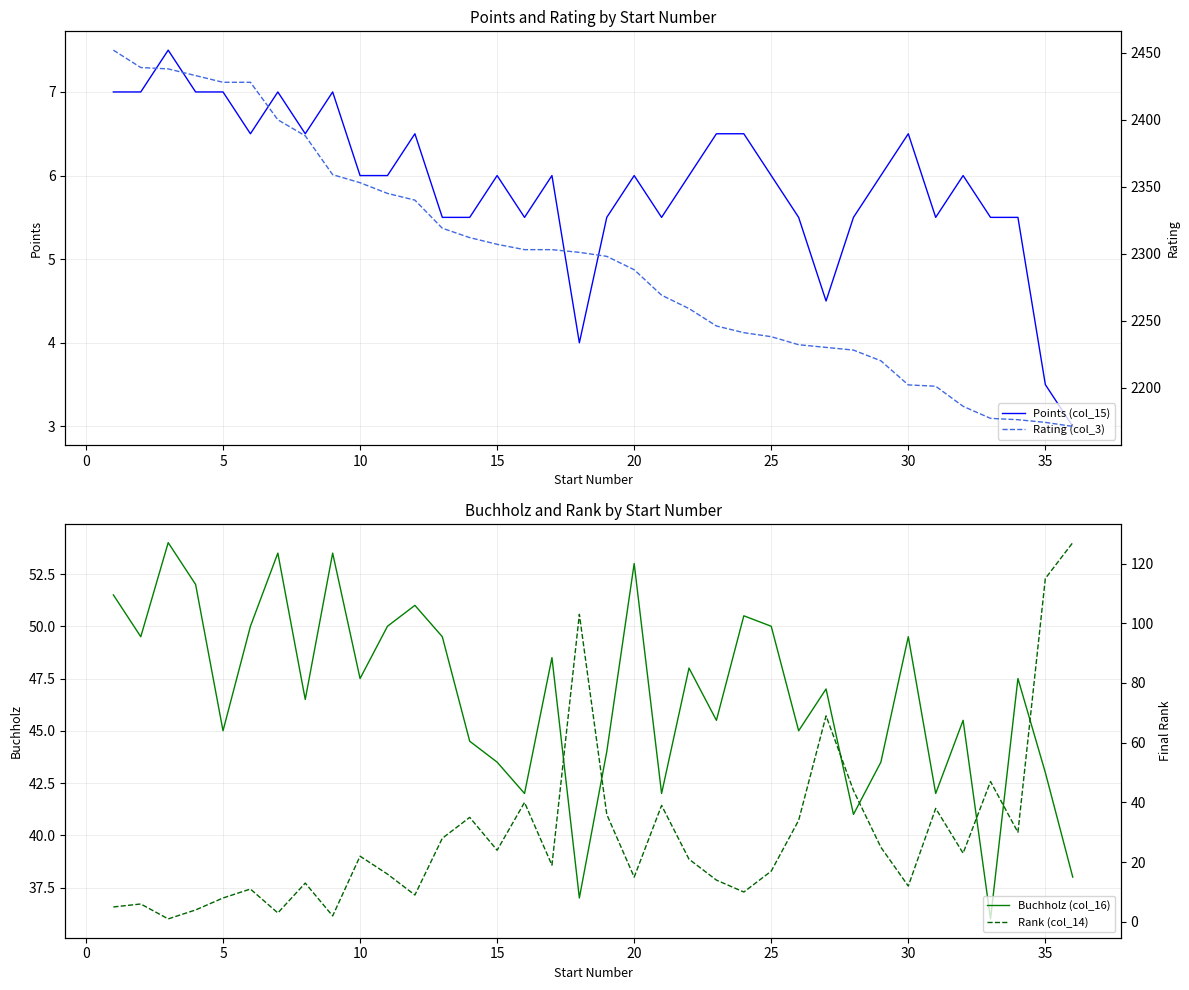

What is the value of the Buchholz (col_16) point at the 13th from the left?

49.5